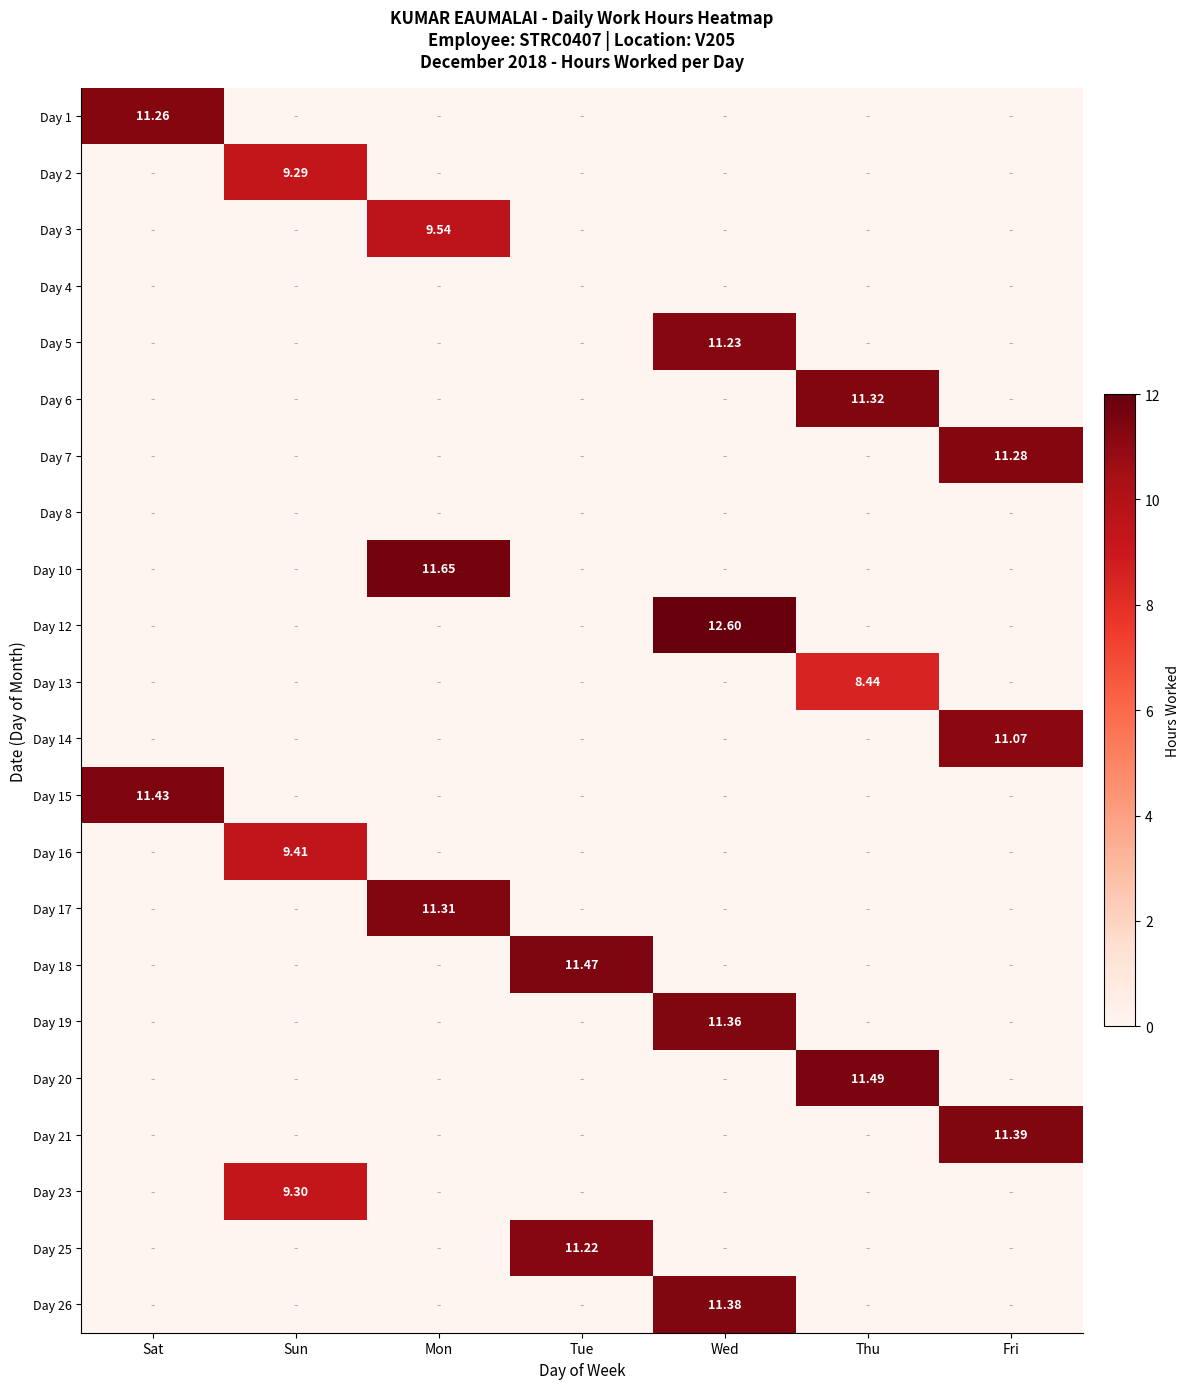

Which series has the largest total across all categories?

Day 12